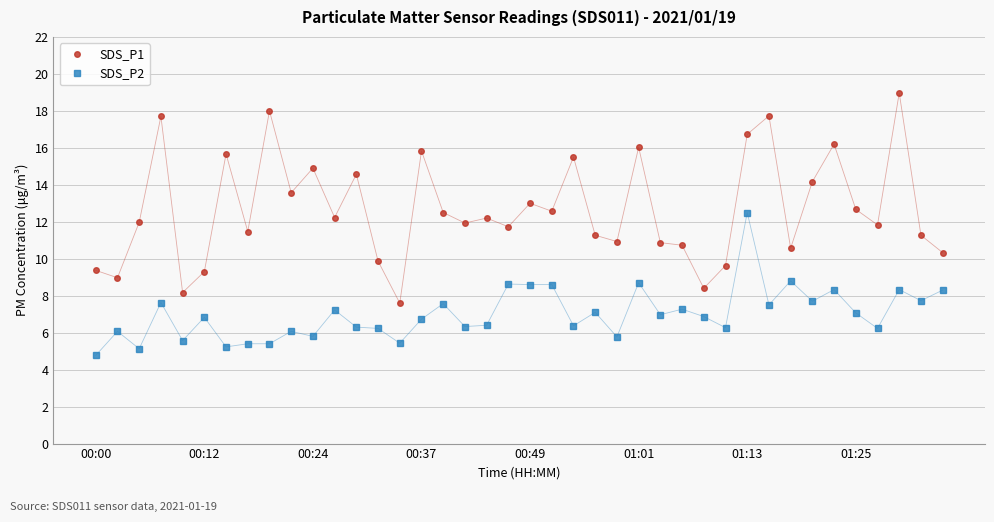

Which series has the largest total across all categories?

SDS_P1